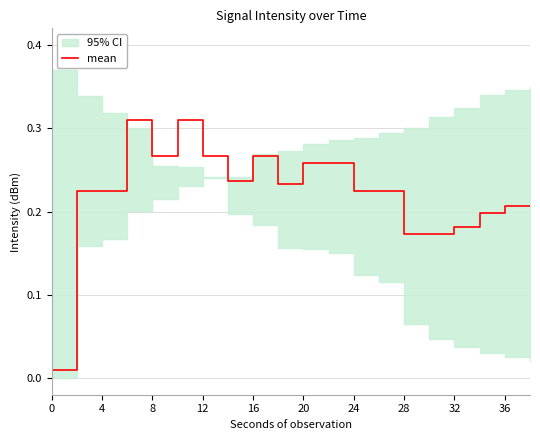

The mean series shows 0.1 at 36. True or false?

False